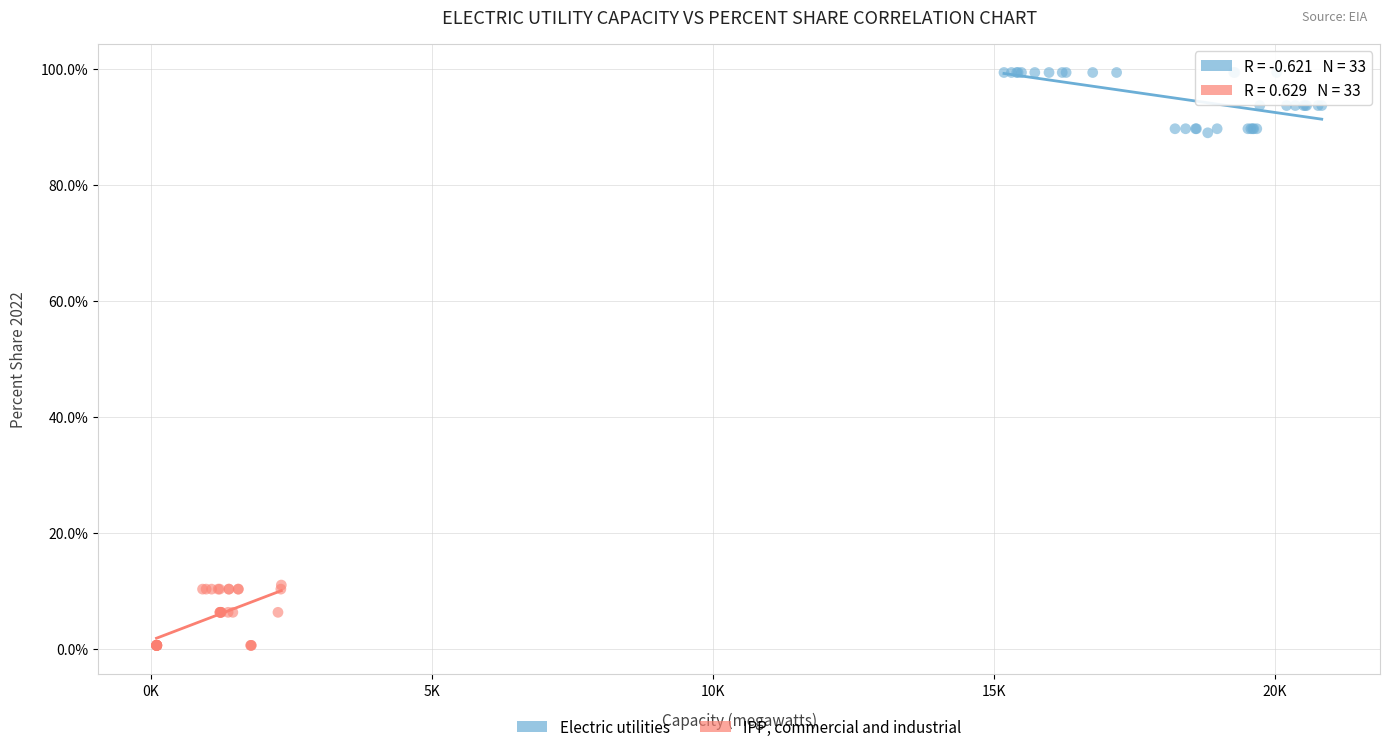

Which series contains the lowest Y value?

IPP, commercial and industrial